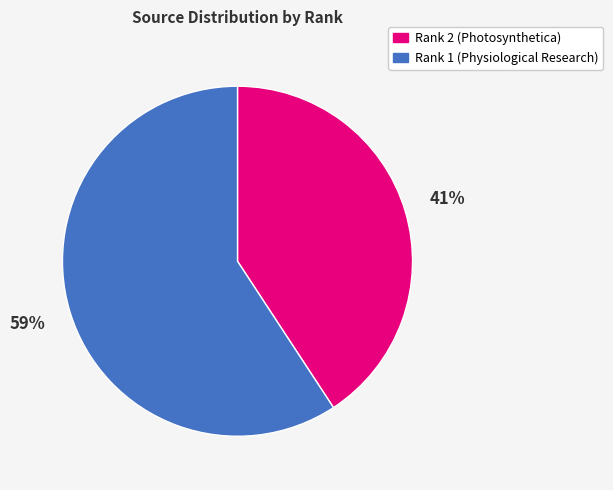

True or false: Rank 2 (Photosynthetica) accounts for 41% of the total.

True